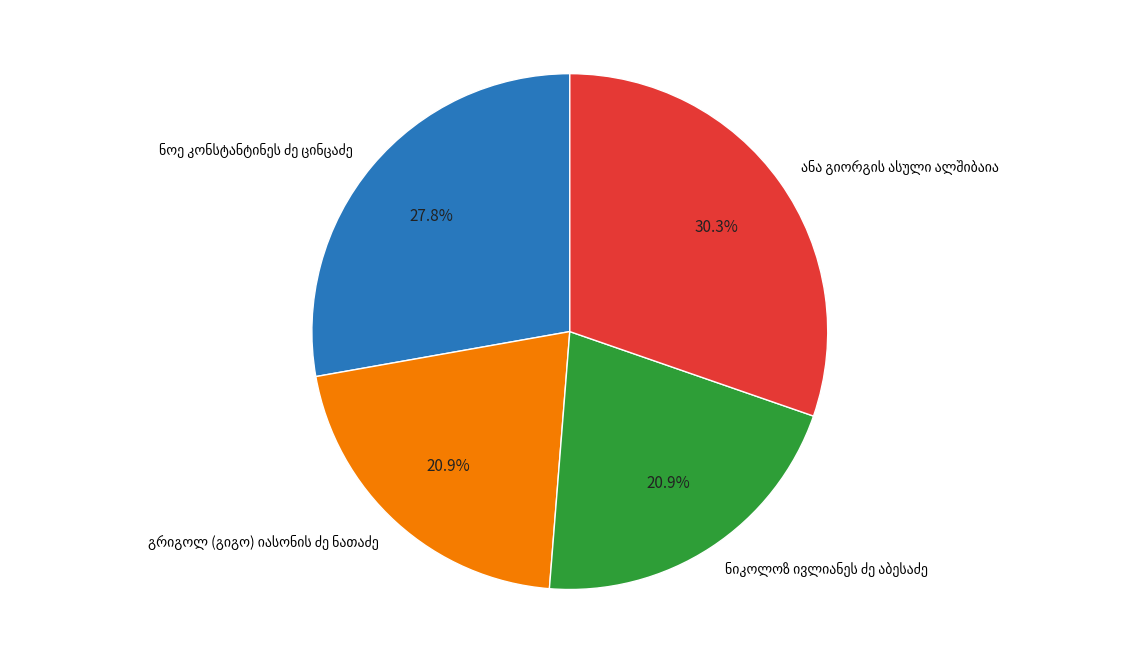

Is there any slice that represents more than half of the pie?

No